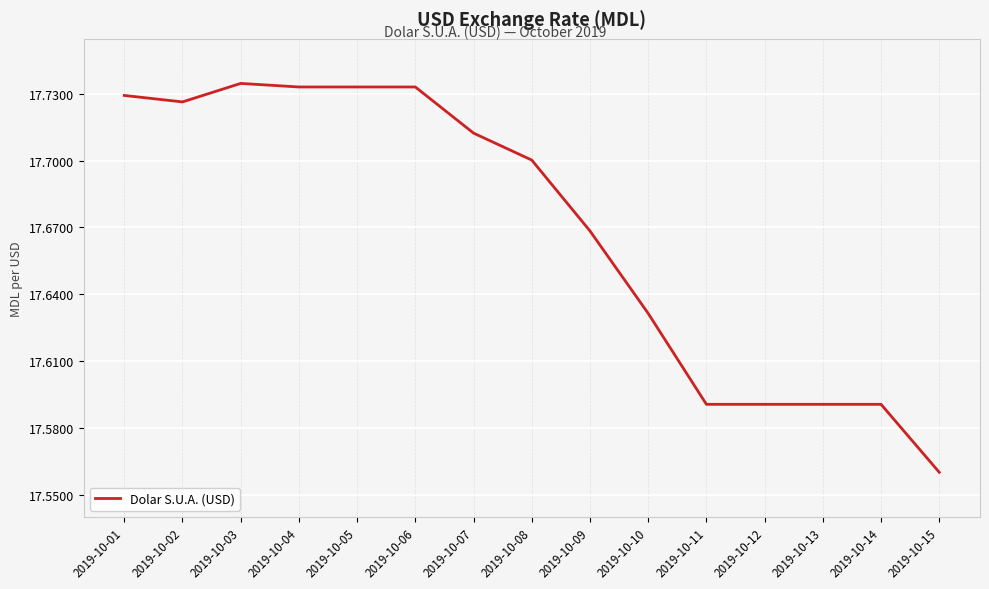

What is the sum of all values?

265.0